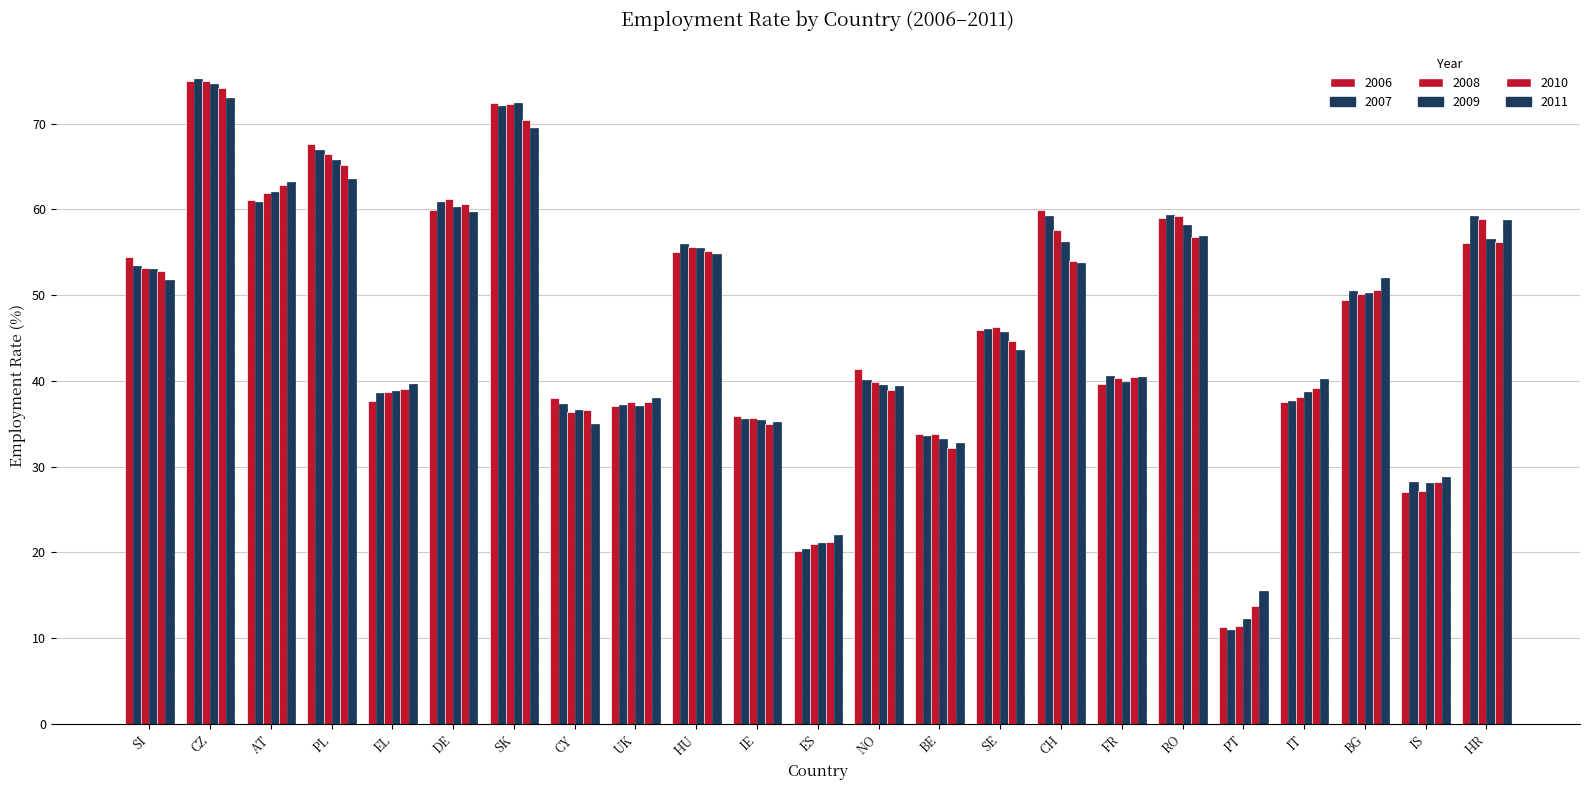

Is it true that 2008 equals 39.8 at NO?

True